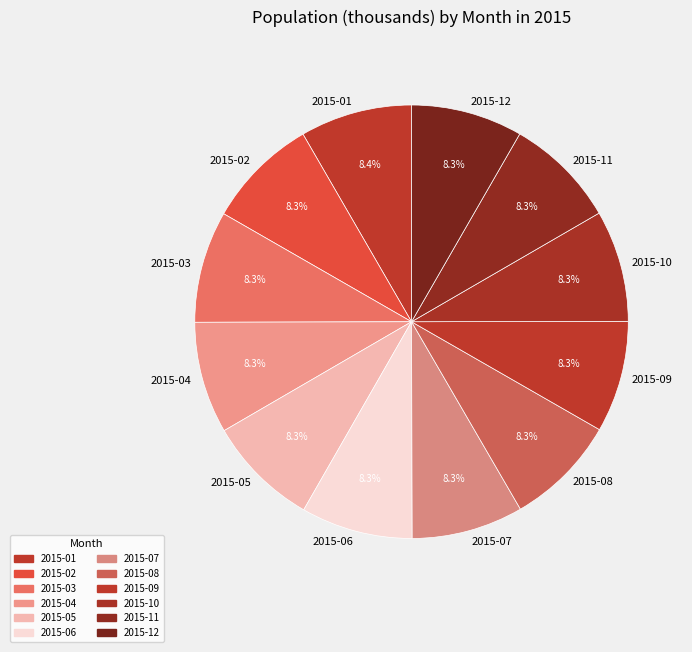

To the nearest percent, what portion does 2015-11 represent?

8%